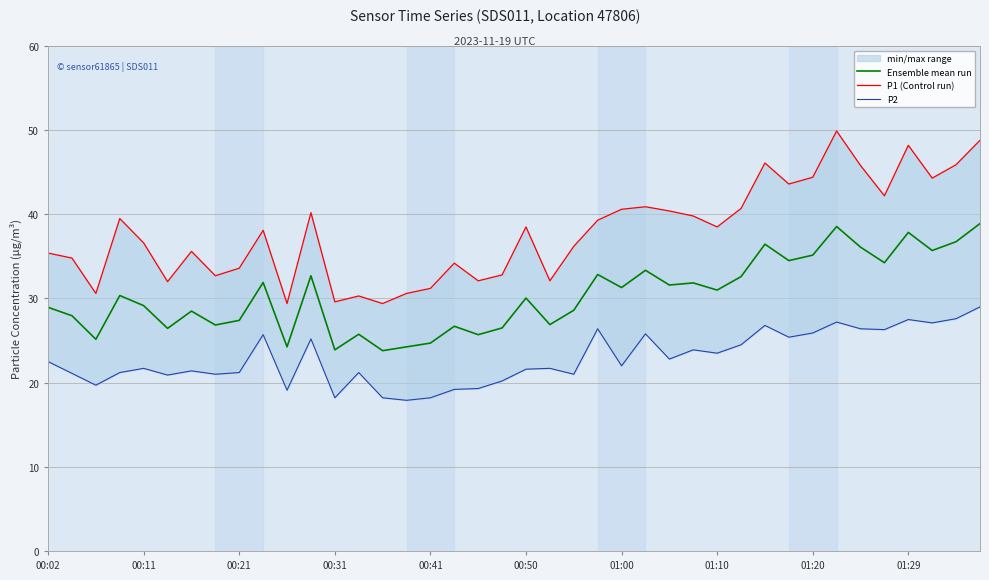

The Ensemble mean run series shows 26.5 at 19. True or false?

True